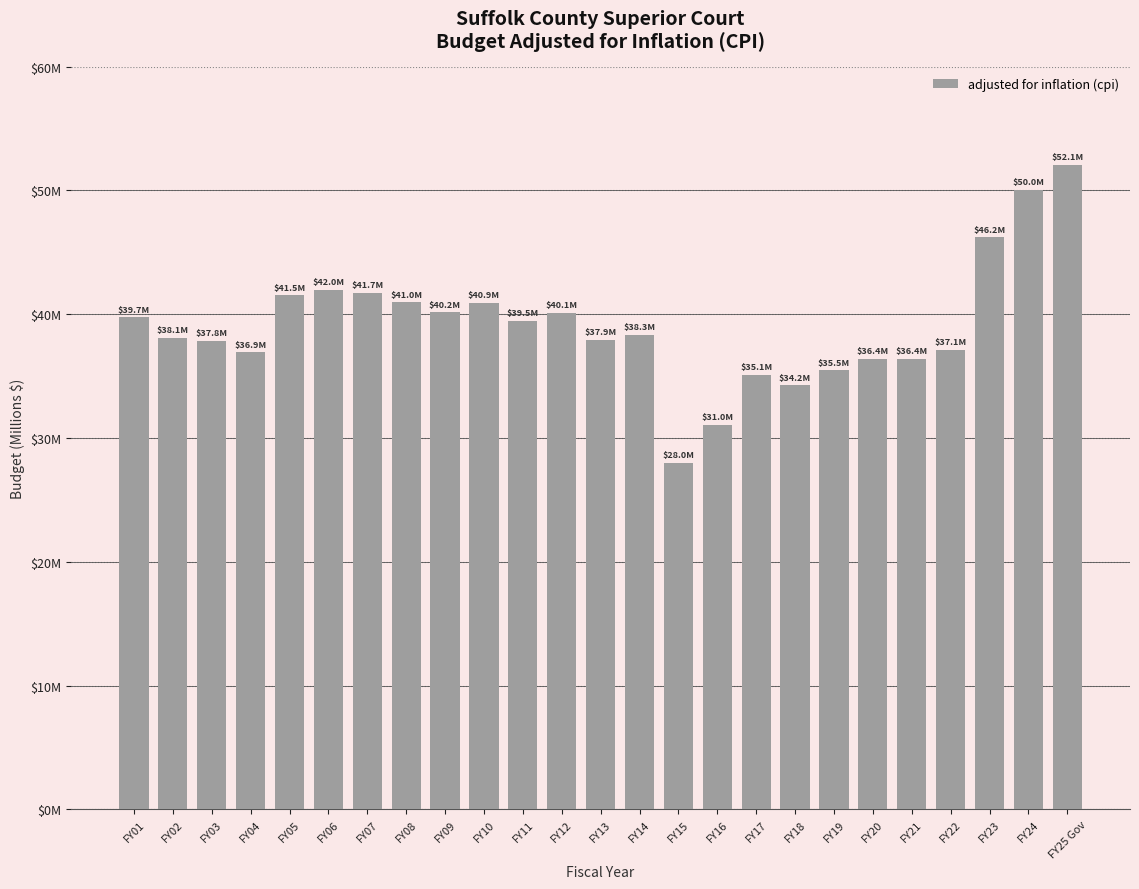

Are the bars horizontal?

No